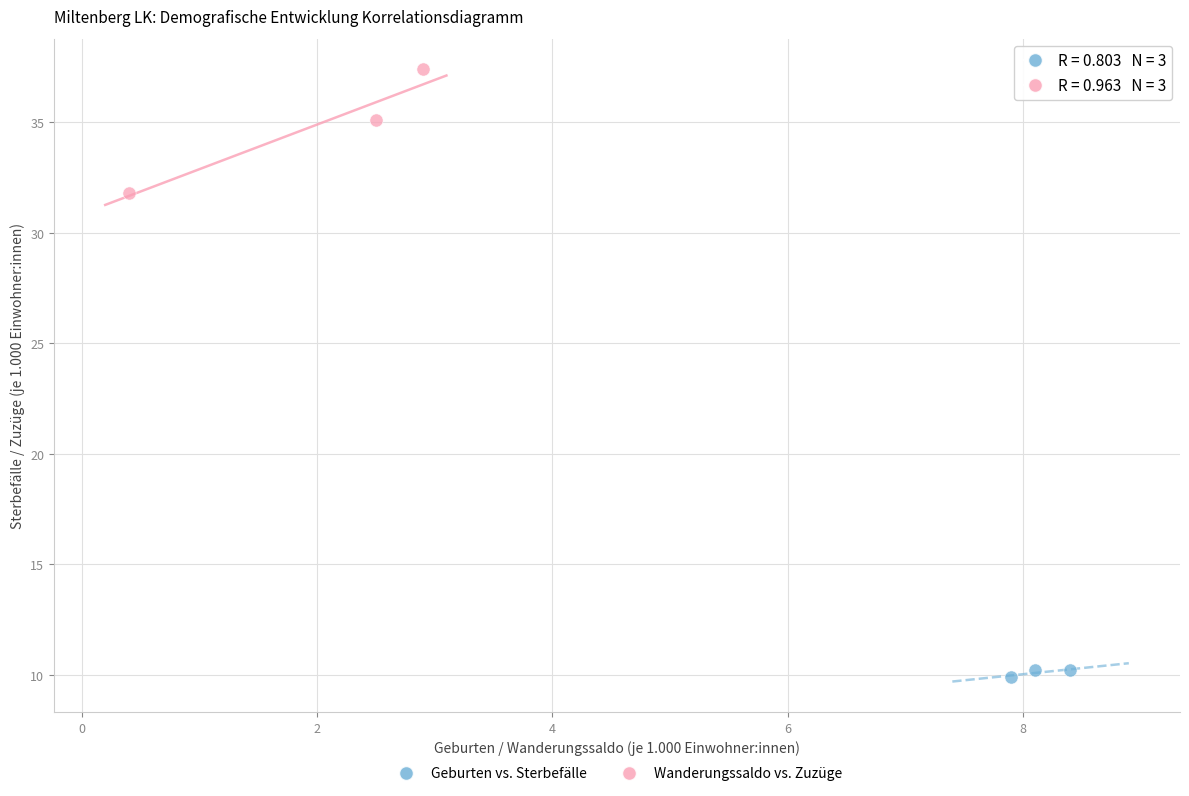

Which series has the widest spread of Y values?

Wanderungssaldo vs. Zuzüge